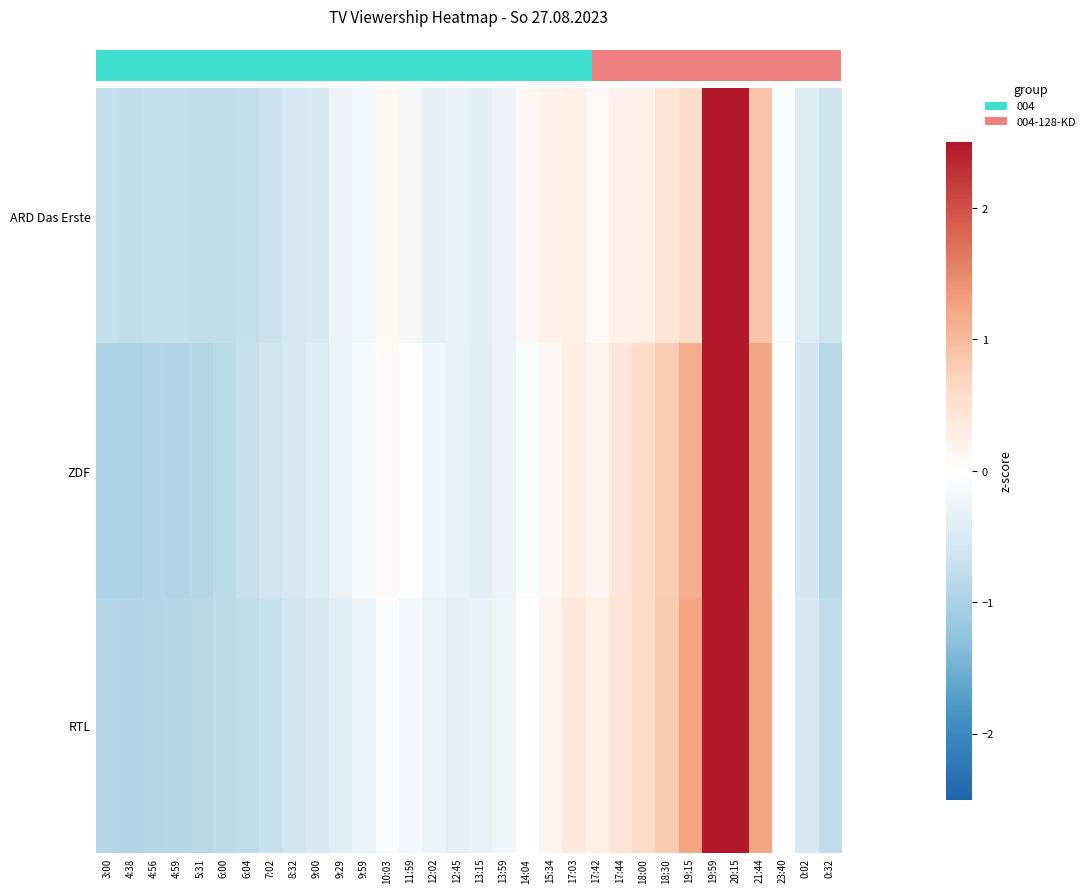

Count the number of data series in this chart.

3